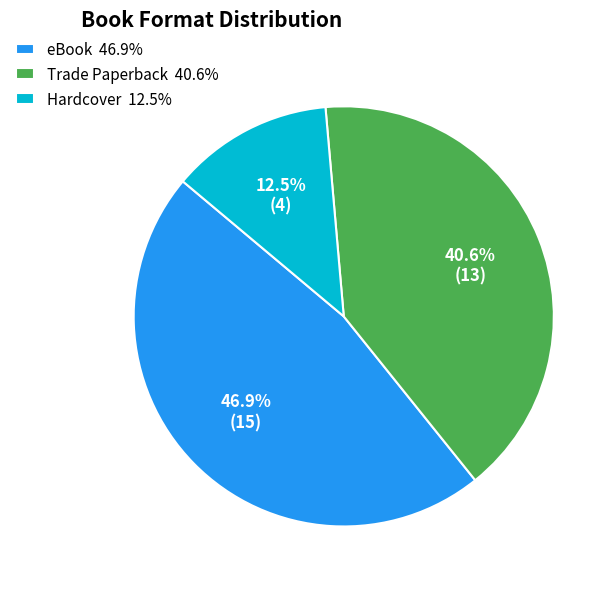

How many slices are in this pie chart?

3